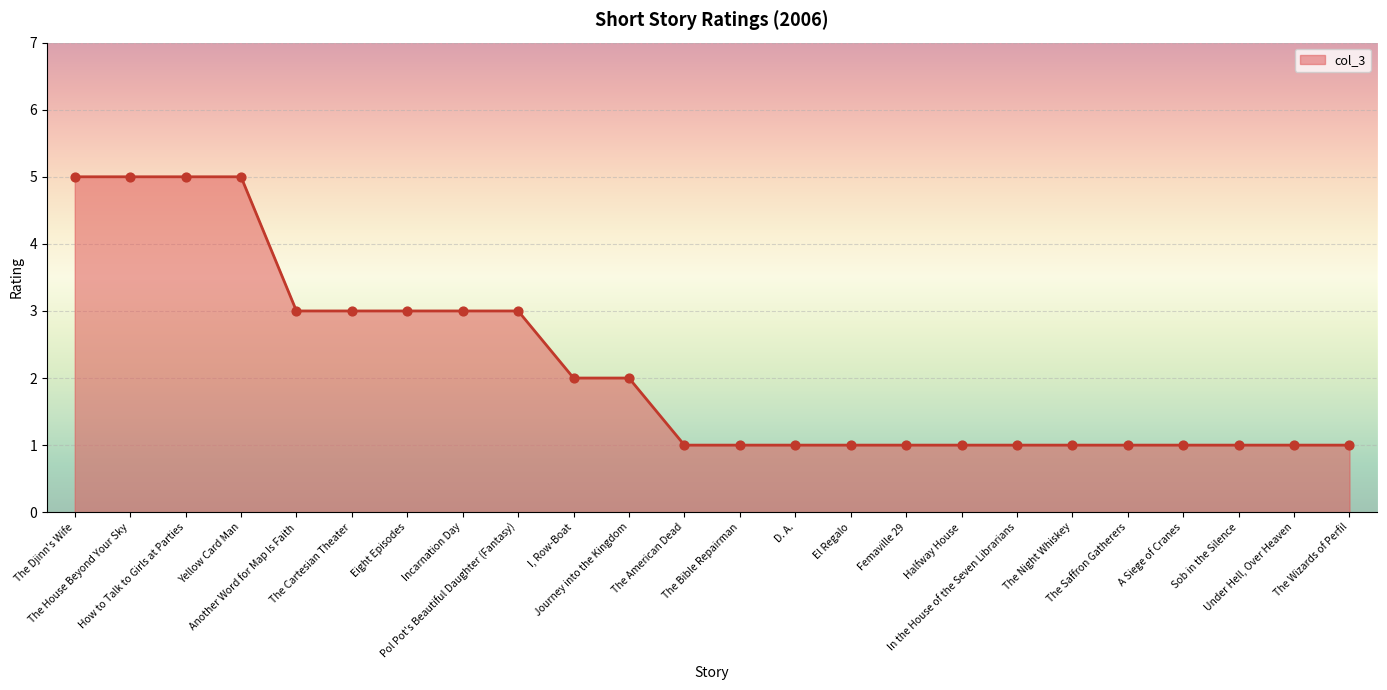

Which has a higher value, The Cartesian Theater or Sob in the Silence?

The Cartesian Theater